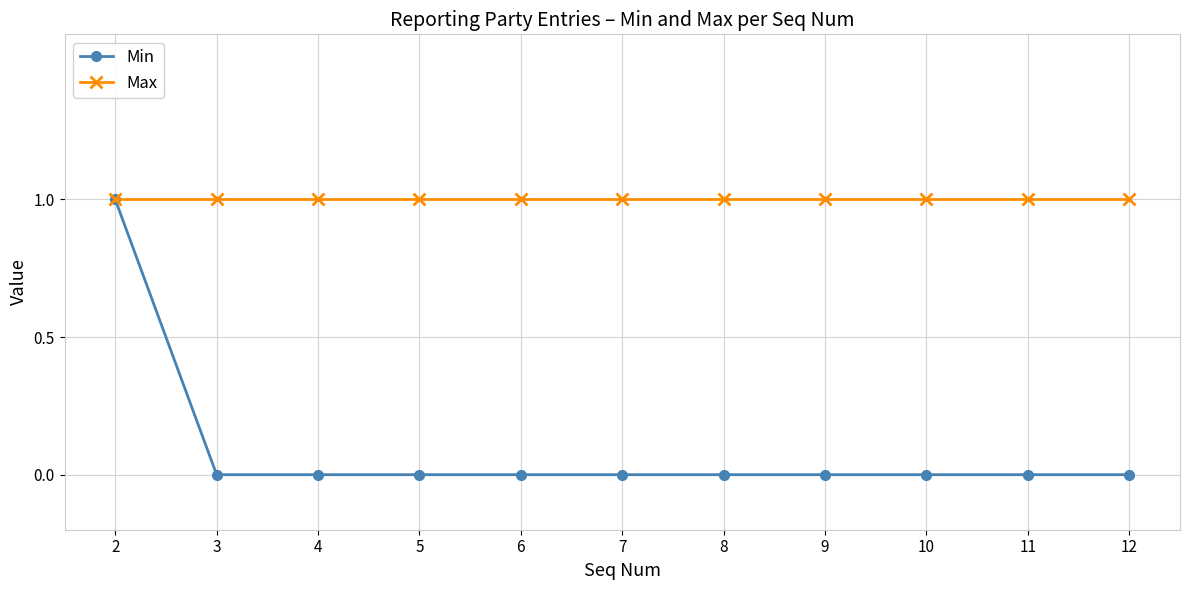

True or false: Min has a value of 0 at 12.

True